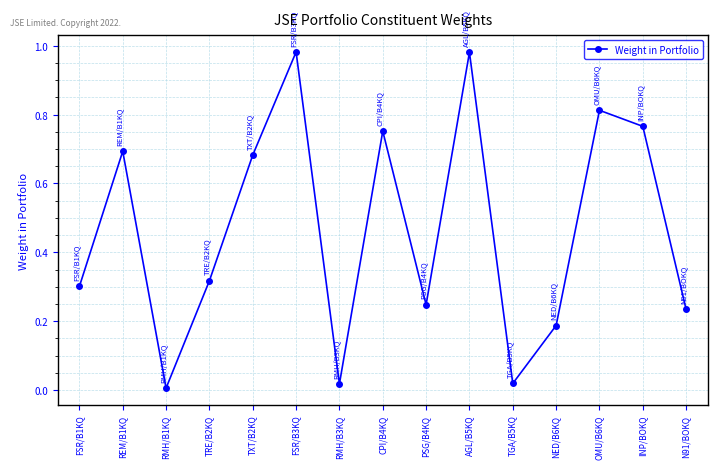

What is the label of the 6th point from the right?

AGL/B5KQ